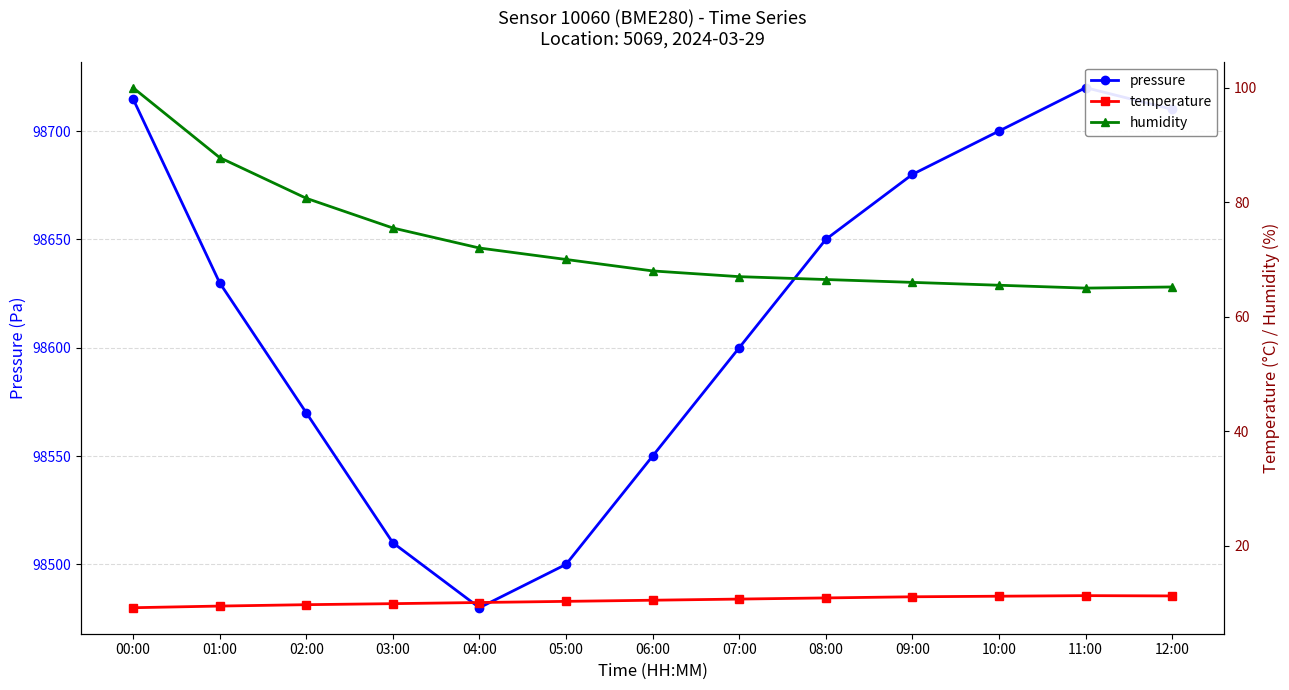

At which label does temperature reach its minimum?

00:00